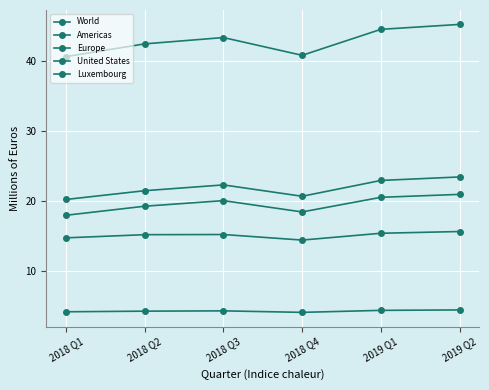

Count the number of categories in the chart.

6